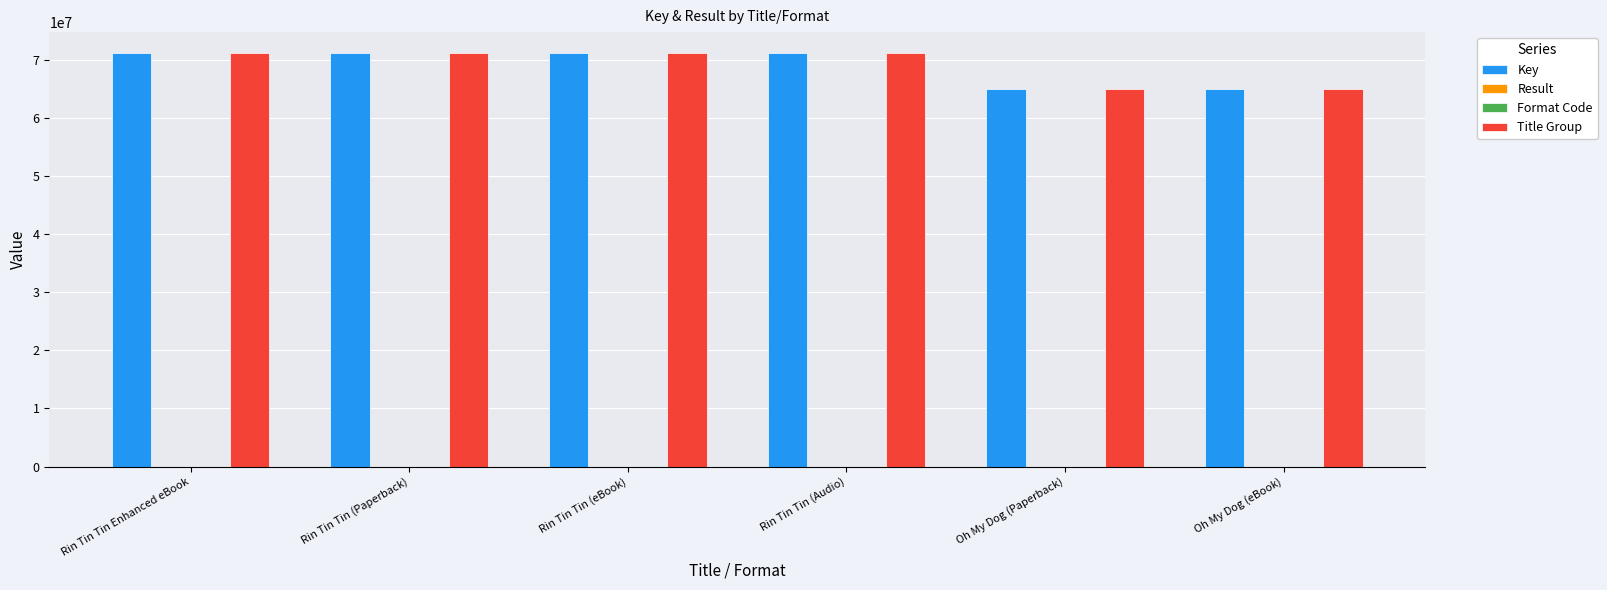

The Title Group series shows 71156944 at Rin Tin Tin (Audio). True or false?

True